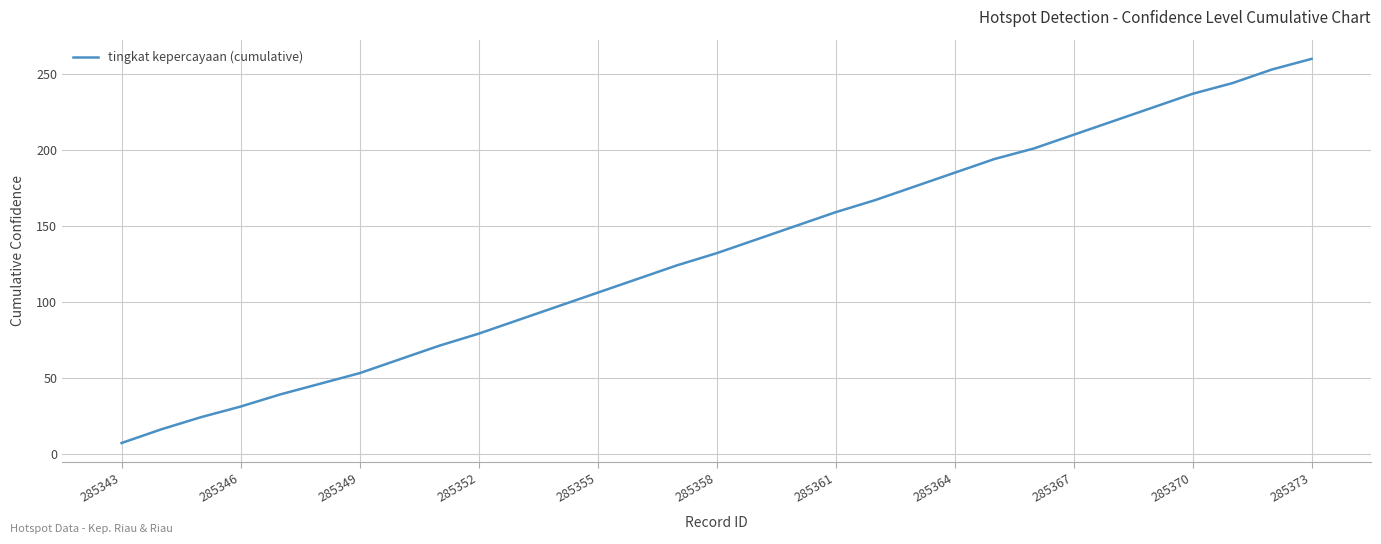

What is the minimum value shown in the chart?

7